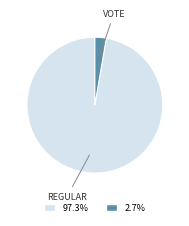

Is there a majority slice in this chart?

Yes